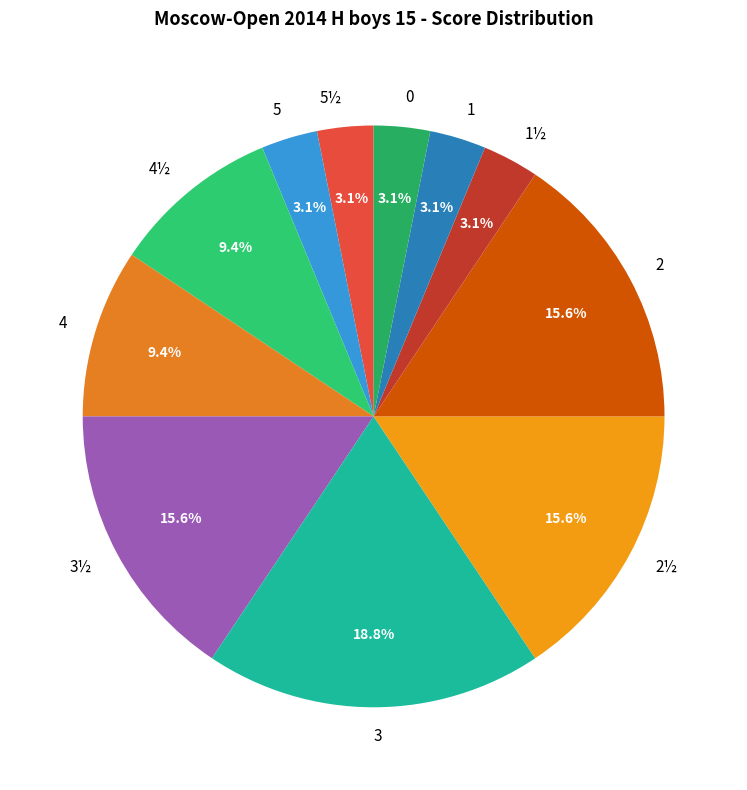

Is 1 the majority of the pie?

No